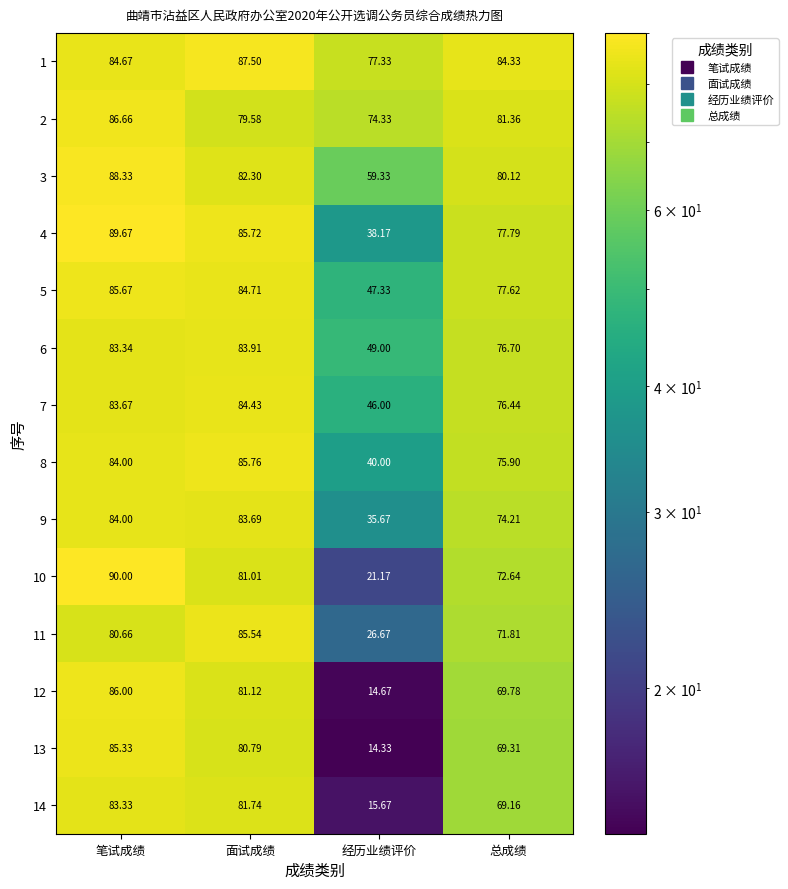

At which label does 2 first exceed 81?

笔试成绩